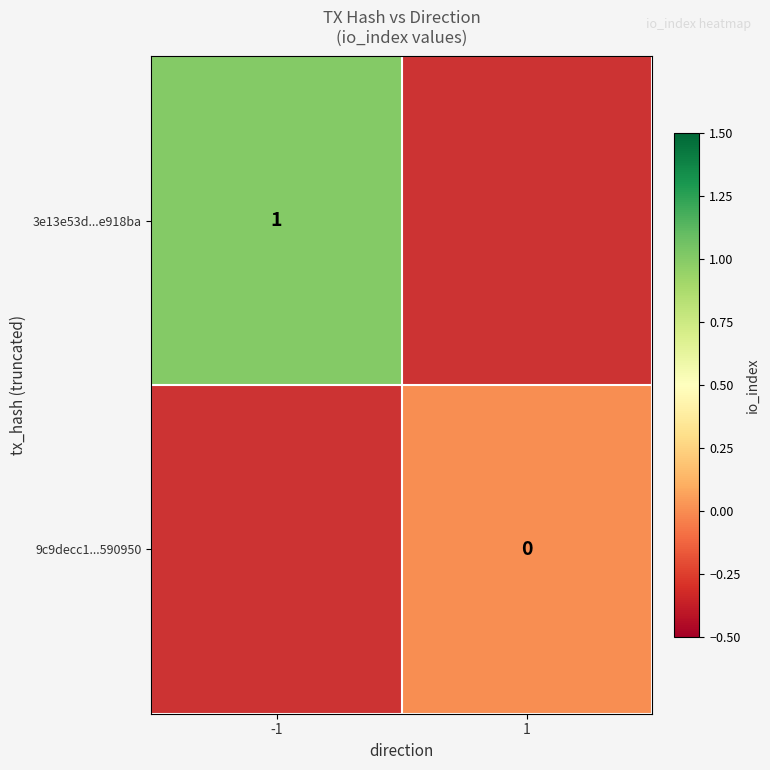

The value of 3e13e53d...e918ba at -1 is 2. True or false?

False